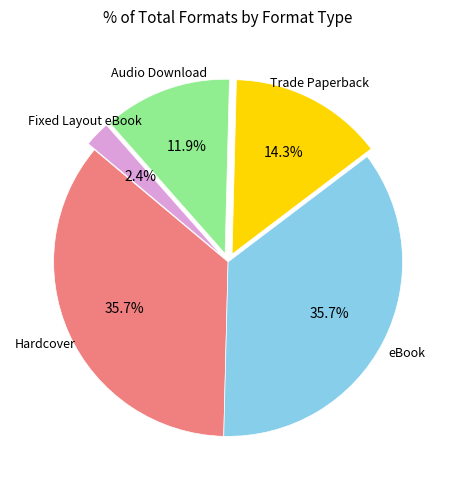

Is there any slice that represents more than half of the pie?

No